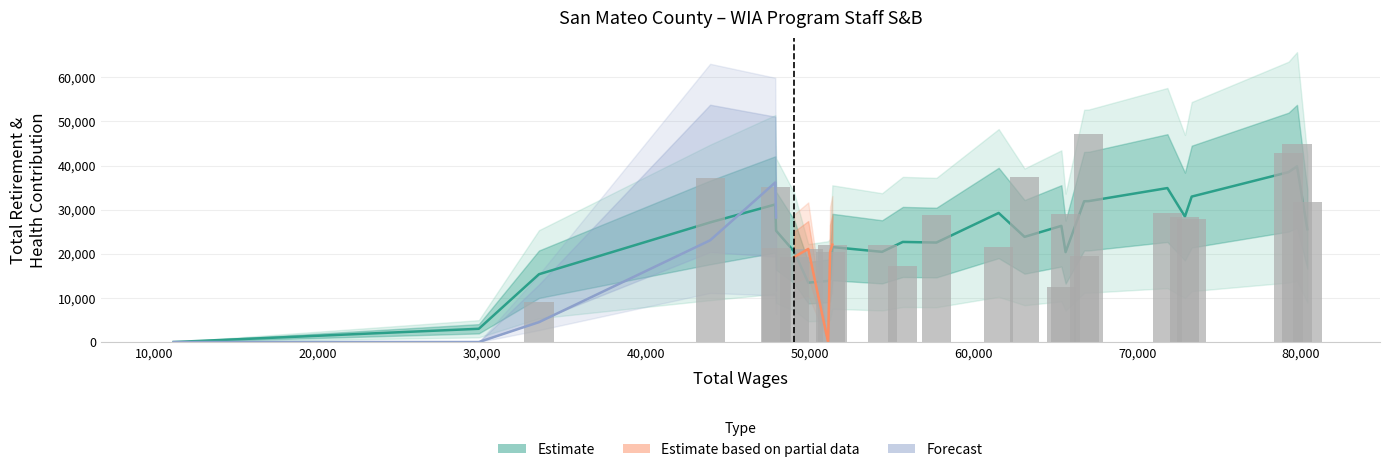

Where is total_wages nearest to the value 45789?

22